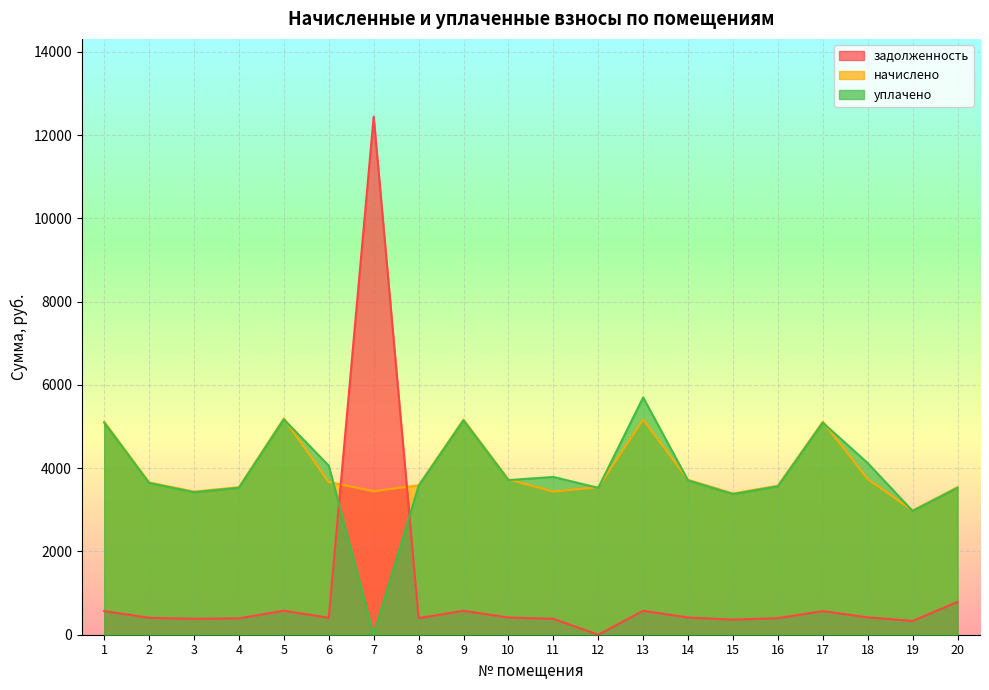

In начислено, how many points are higher than both neighbors (excluding endpoints)?

4